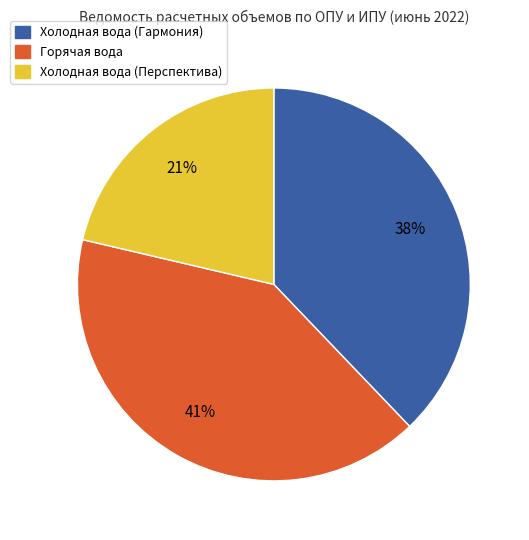

Does any single category account for the majority?

No